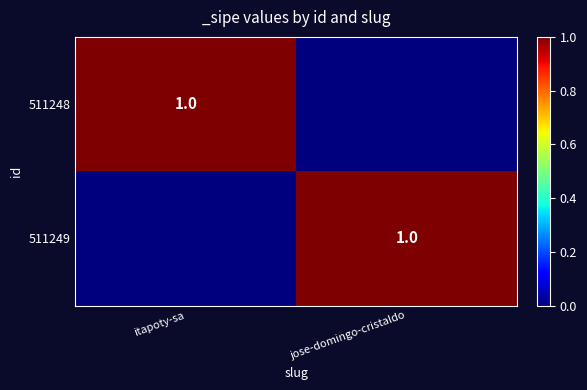

Is it true that 511248 equals 2 at itapoty-sa?

False